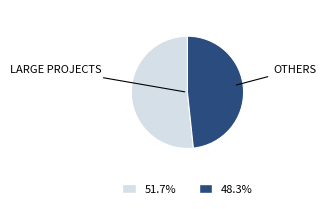

Does any single category account for the majority?

Yes